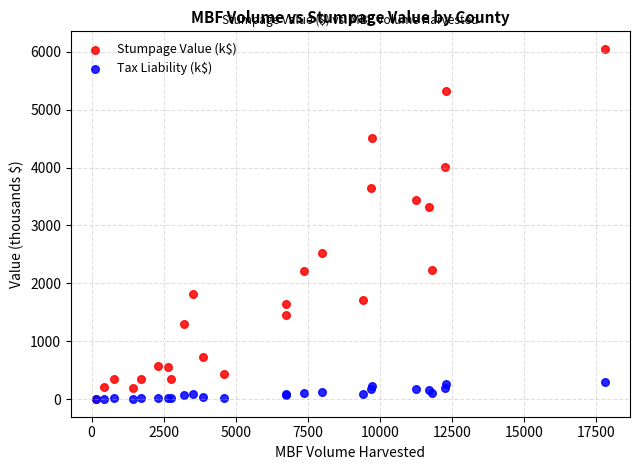

In the Stumpage Value (k$) series, what Y value is closest to 3027?

3318.5